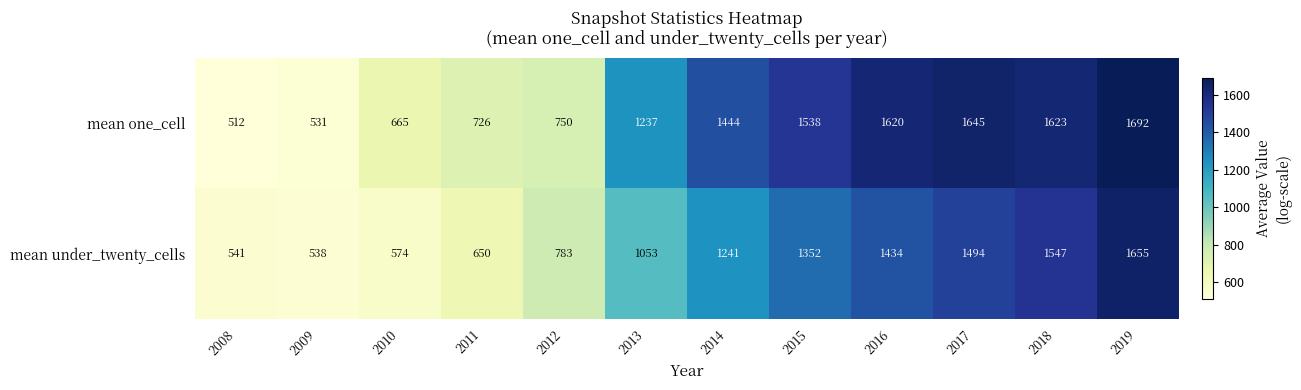

The mean one_cell series shows 1620 at 2016. True or false?

True